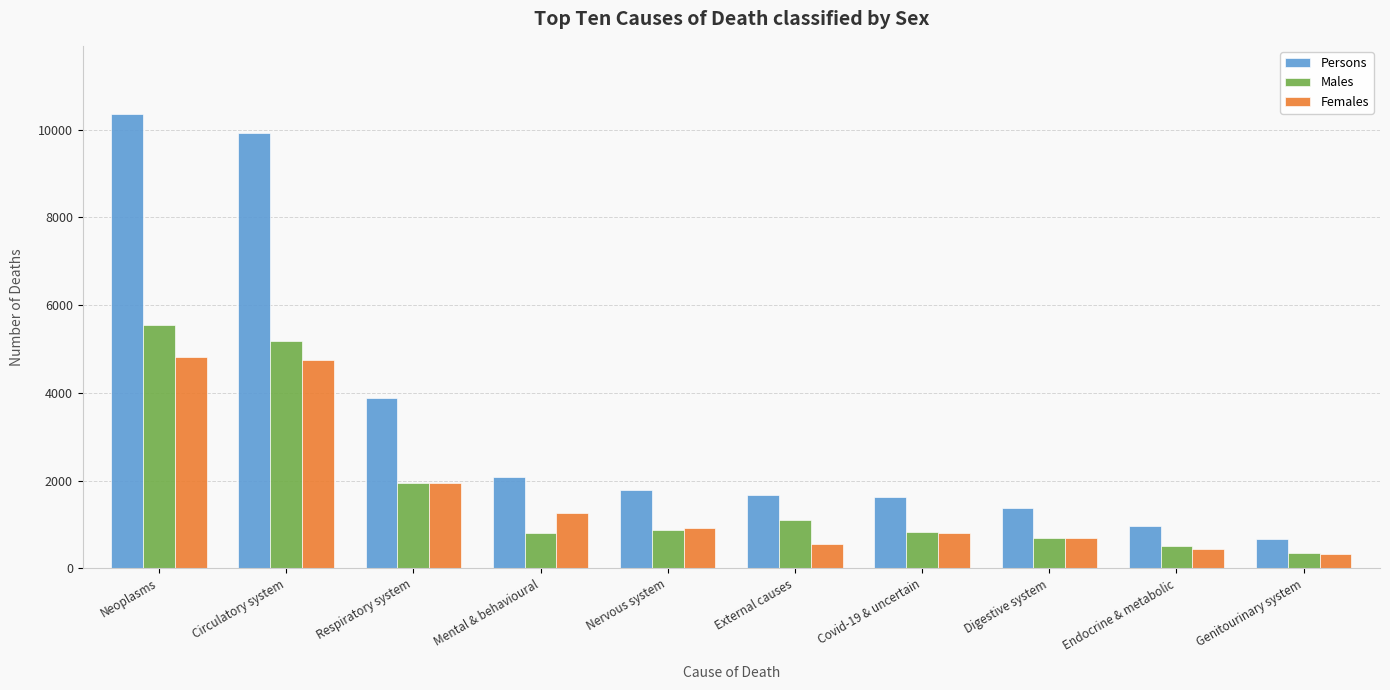

How many series are shown in this chart?

3